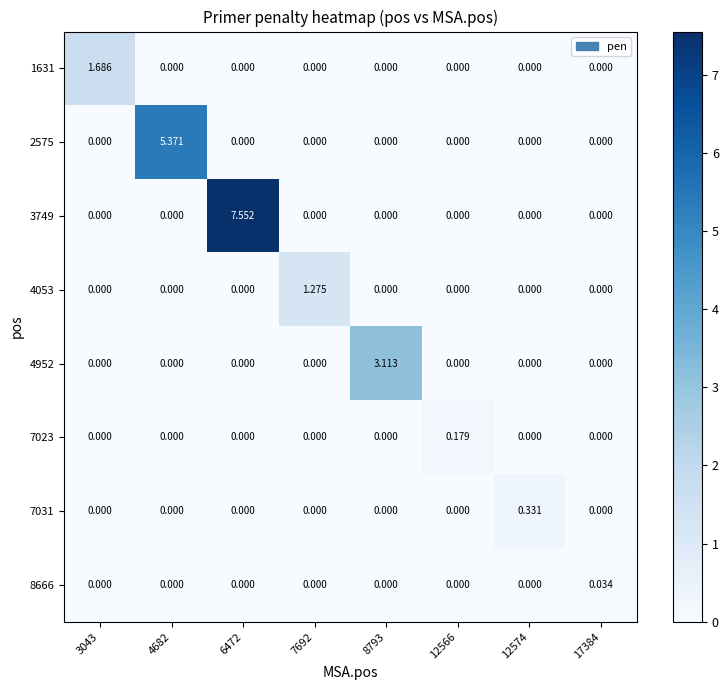

Is the value of 4053 at 12574 greater than the value of 7023 at 12566?

No